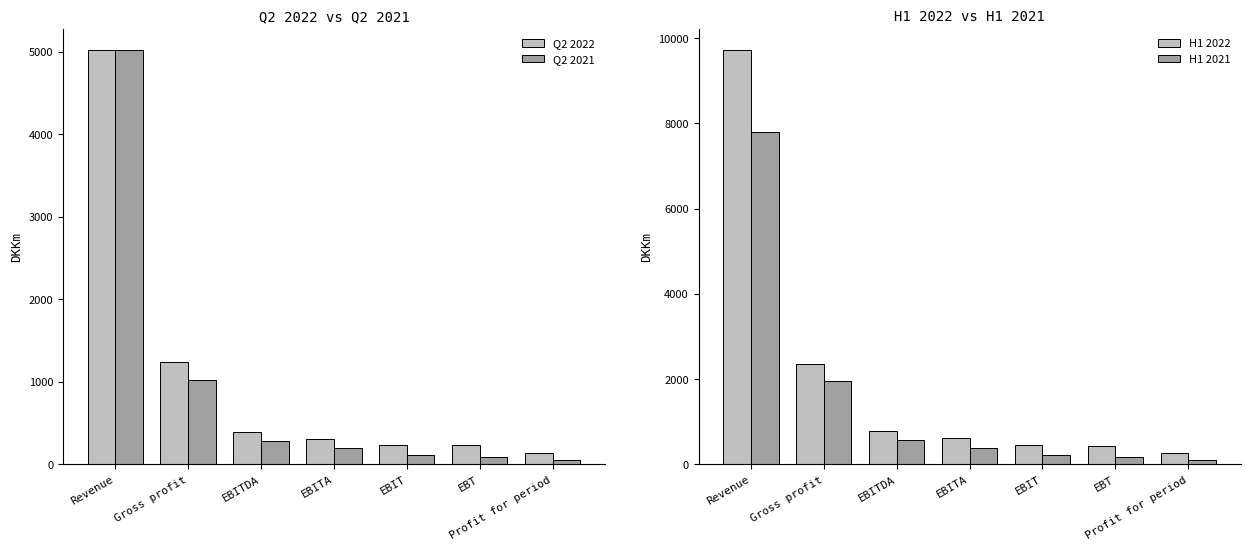

The Q2 2022 series shows 307 at EBITA. True or false?

True